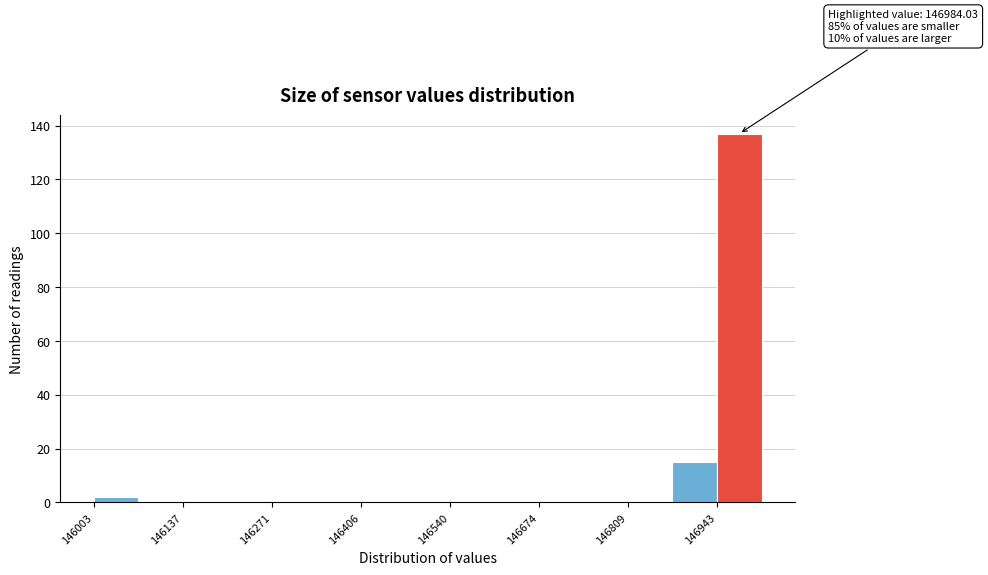

Around what value on the x-axis is the tallest bar? Give the approximate position of its centre, as read against the axis.

146980